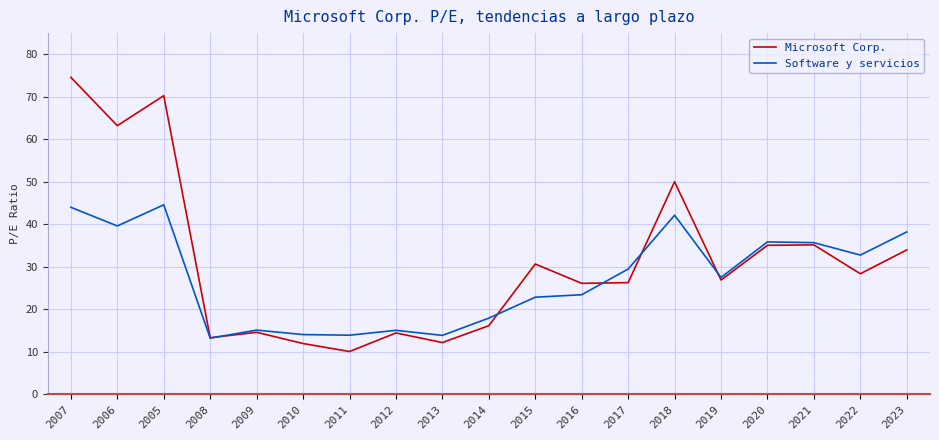

Read the Microsoft Corp. value at 2020.

35.0